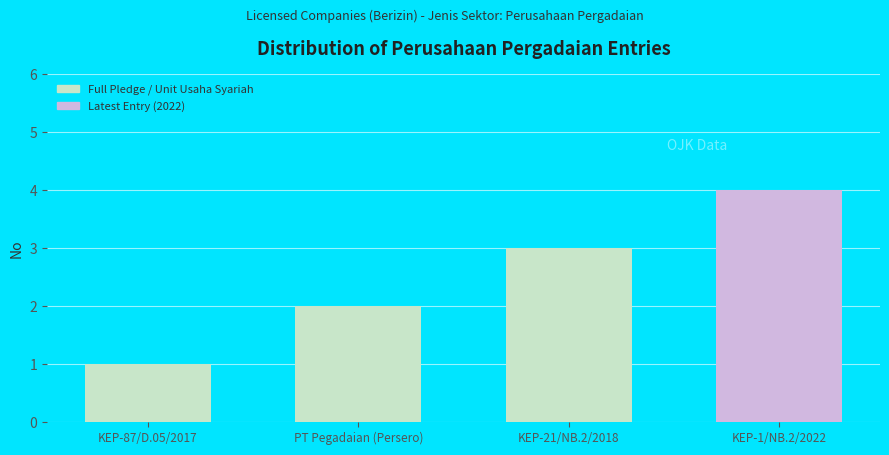

Reading left to right, transcribe all the data shown in this chart.

KEP-87/D.05/2017=1	PT Pegadaian (Persero)=2	KEP-21/NB.2/2018=3	KEP-1/NB.2/2022=4